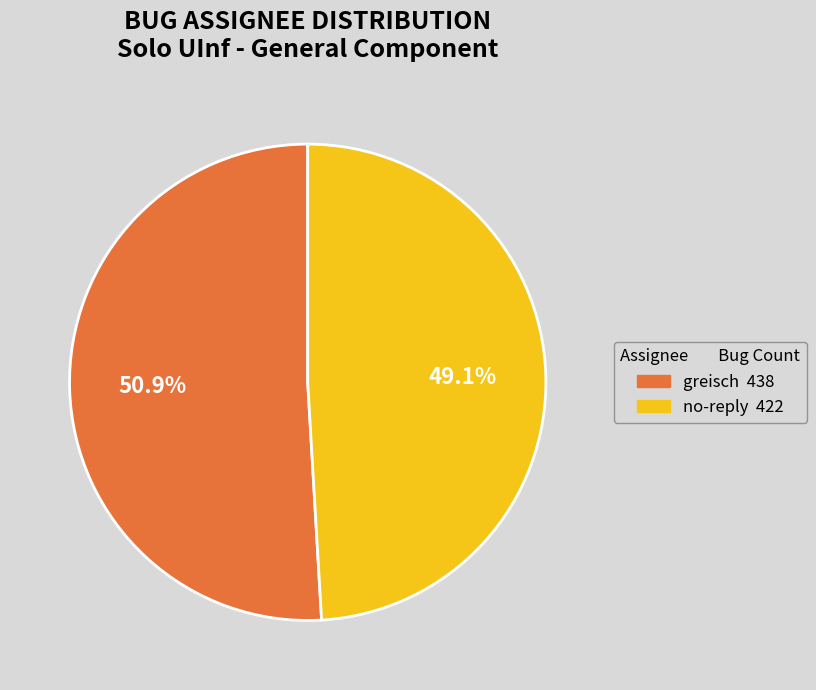

Rank the categories by value from highest to lowest.

greisch, no-reply